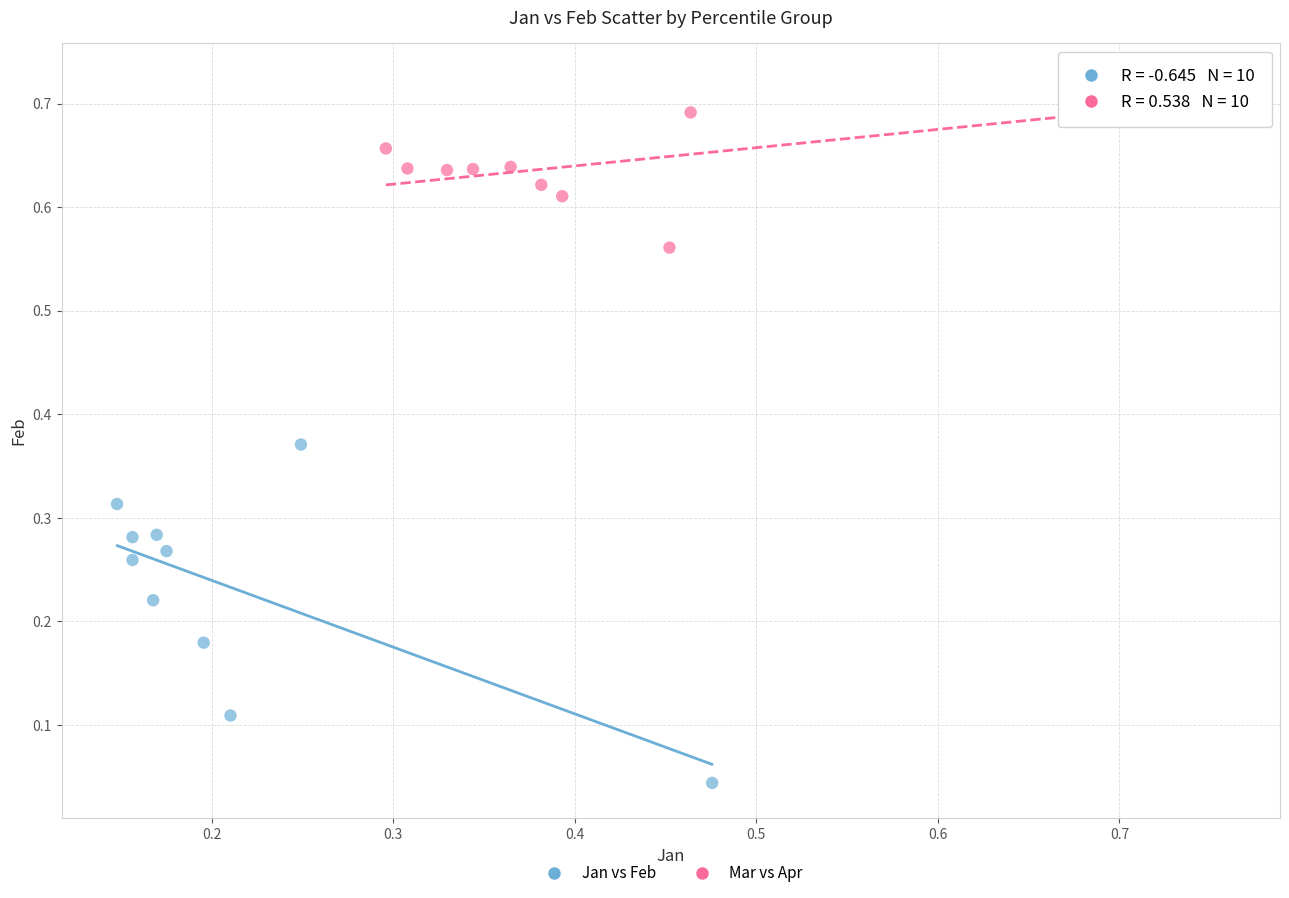

Which series contains the highest Y value?

Mar vs Apr